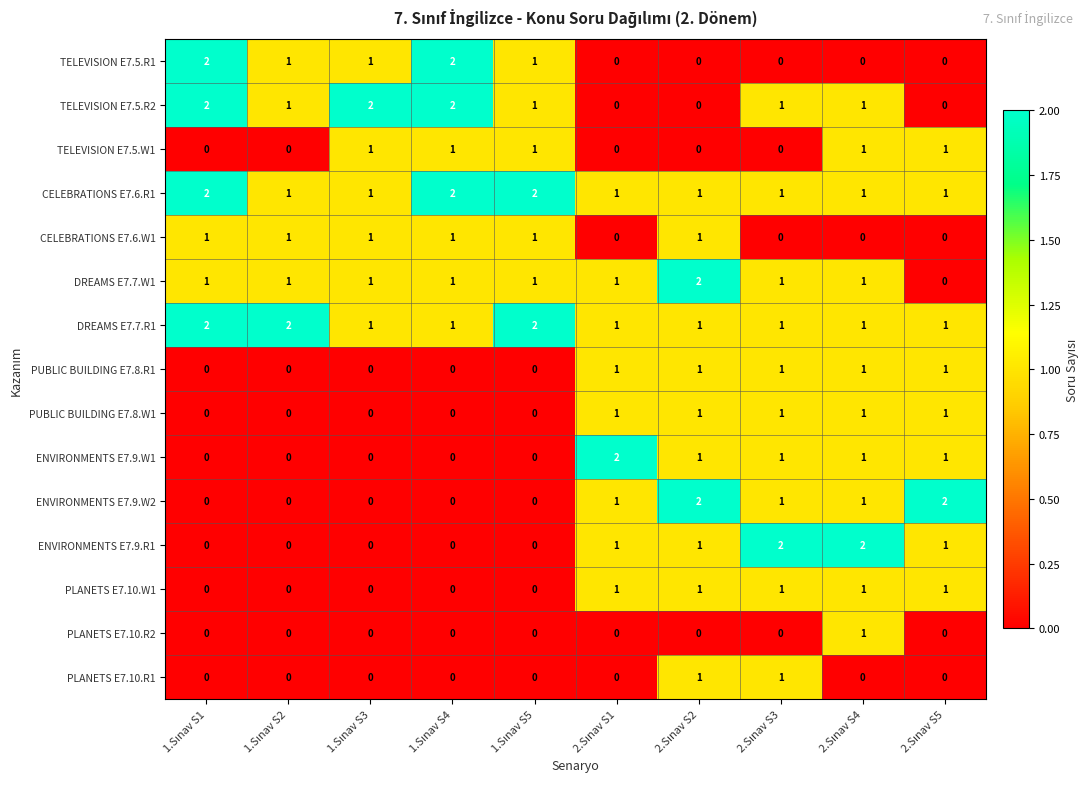

What is the sum of all CELEBRATIONS E7.6.W1 values?

6